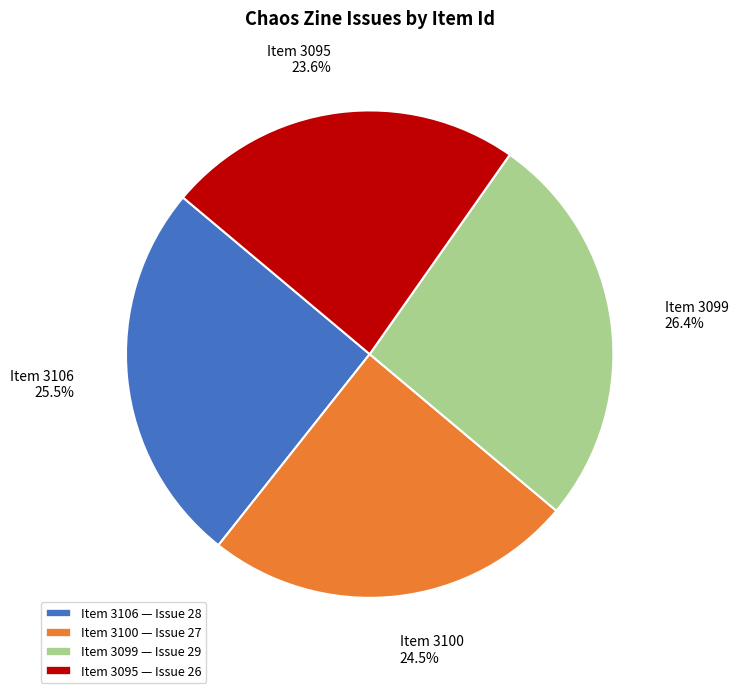

To the nearest percent, what is the average slice percentage?

25%